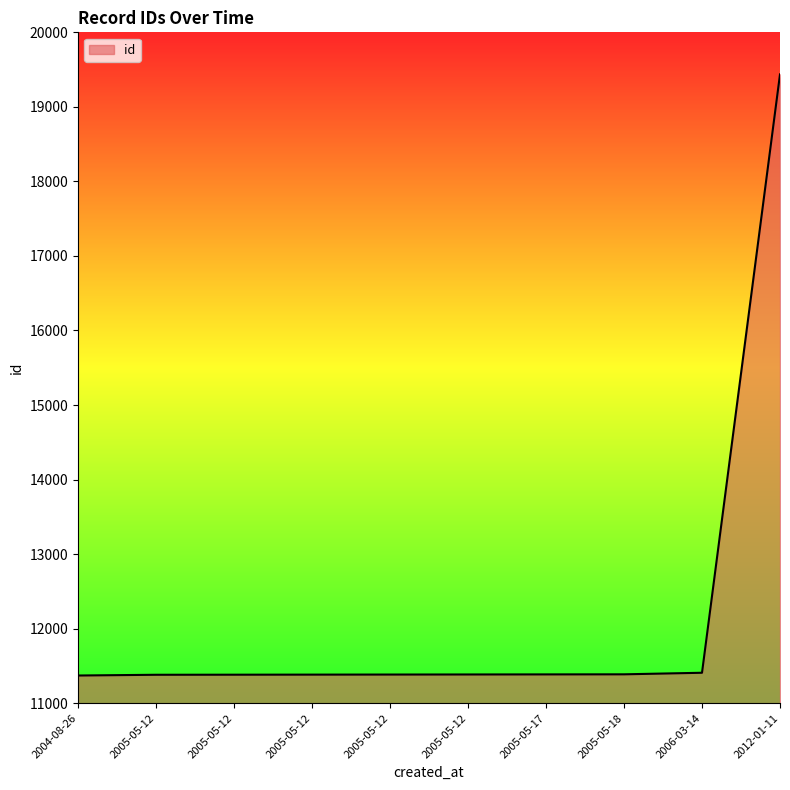

What is the difference between the maximum and second lowest values?

8055